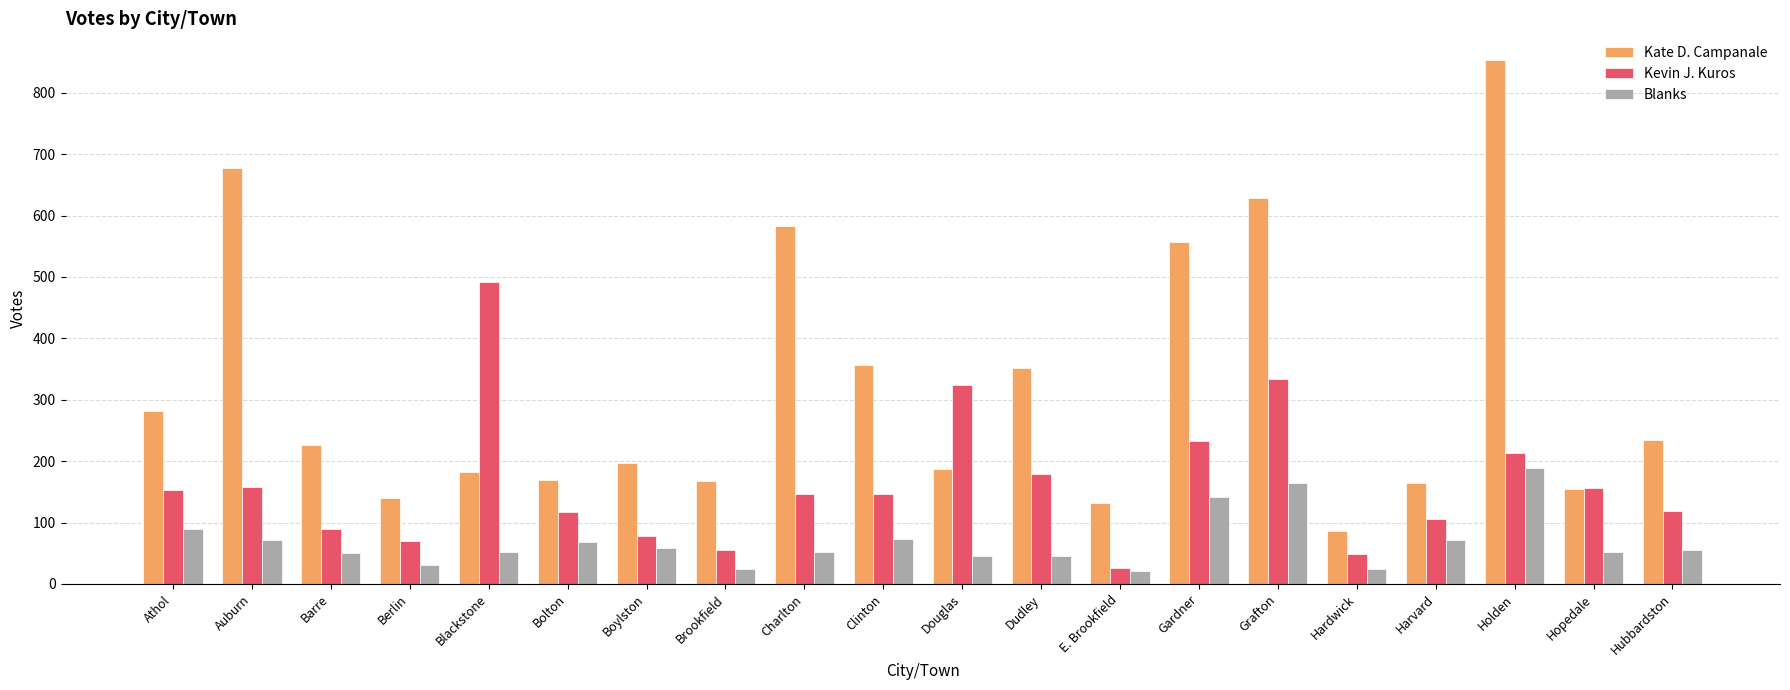

List the series in order of their overall mean, lowest first.

Blanks, Kevin J. Kuros, Kate D. Campanale